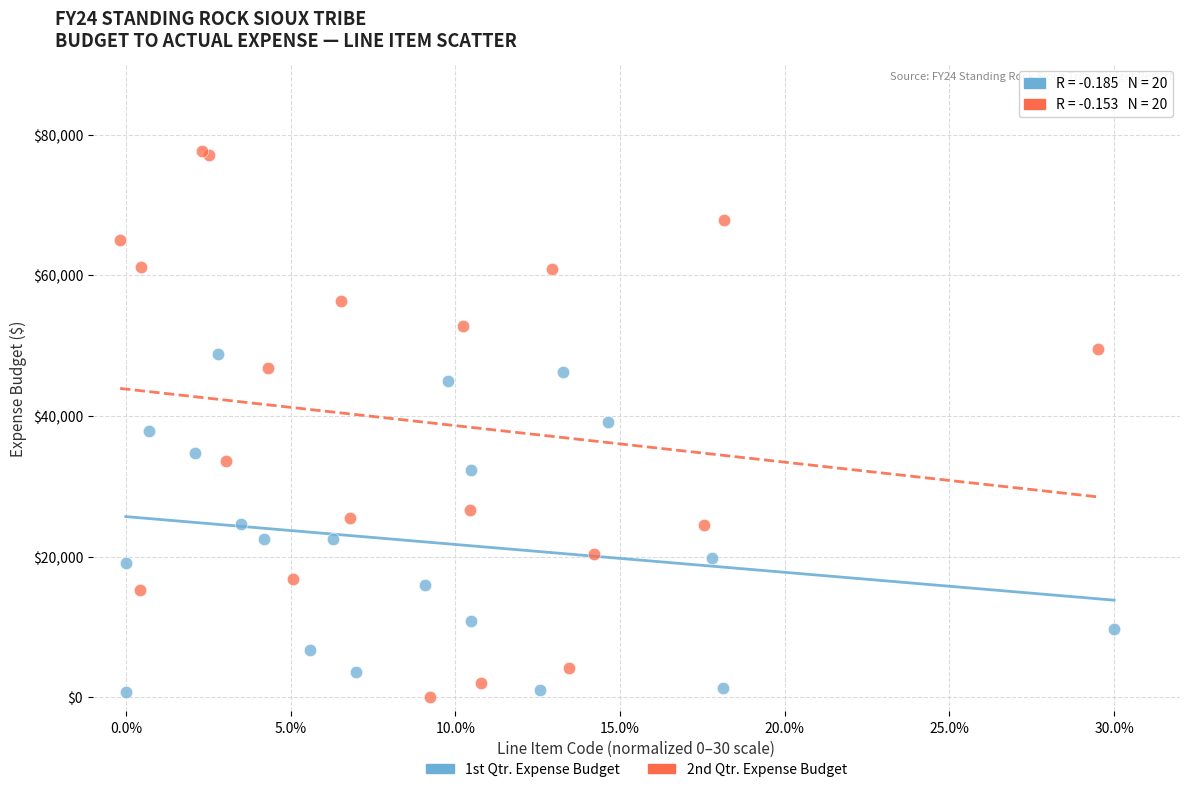

Which series contains the highest Y value?

2nd Qtr. Expense Budget